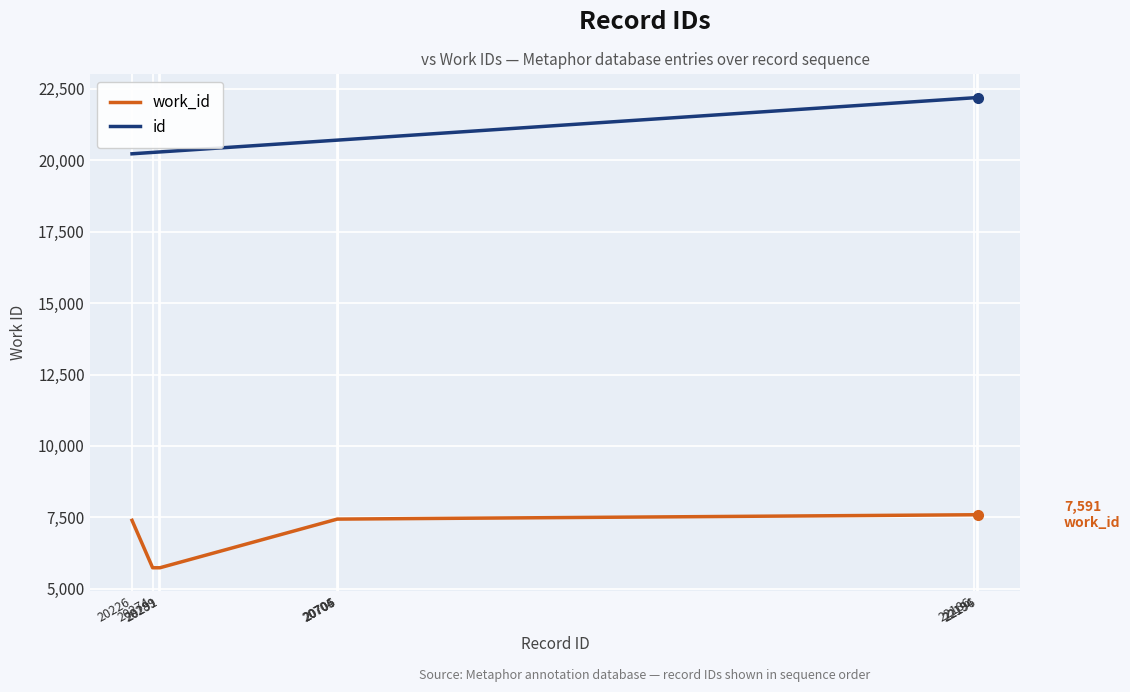

What is the lowest value of the work_id series?

5736